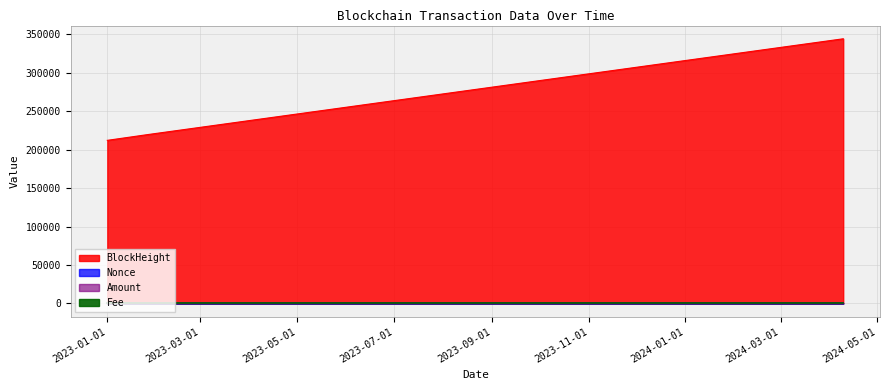

Which category has the highest value in the Amount series?

2023-01-02 04:12:00